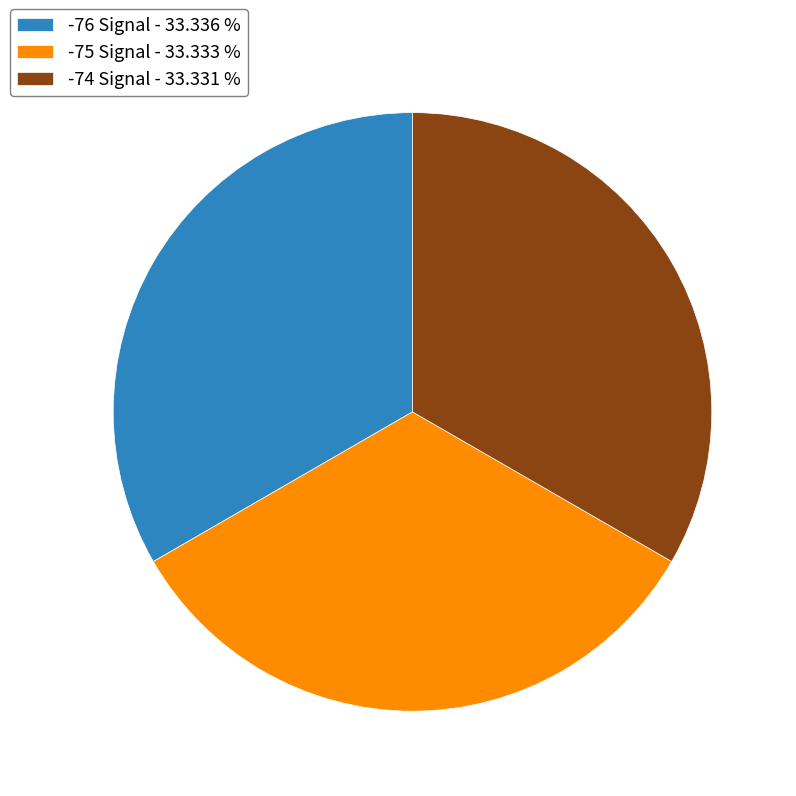

Is the sum of -75 Signal - 33.333 % and -76 Signal - 33.336 % greater than half?

Yes